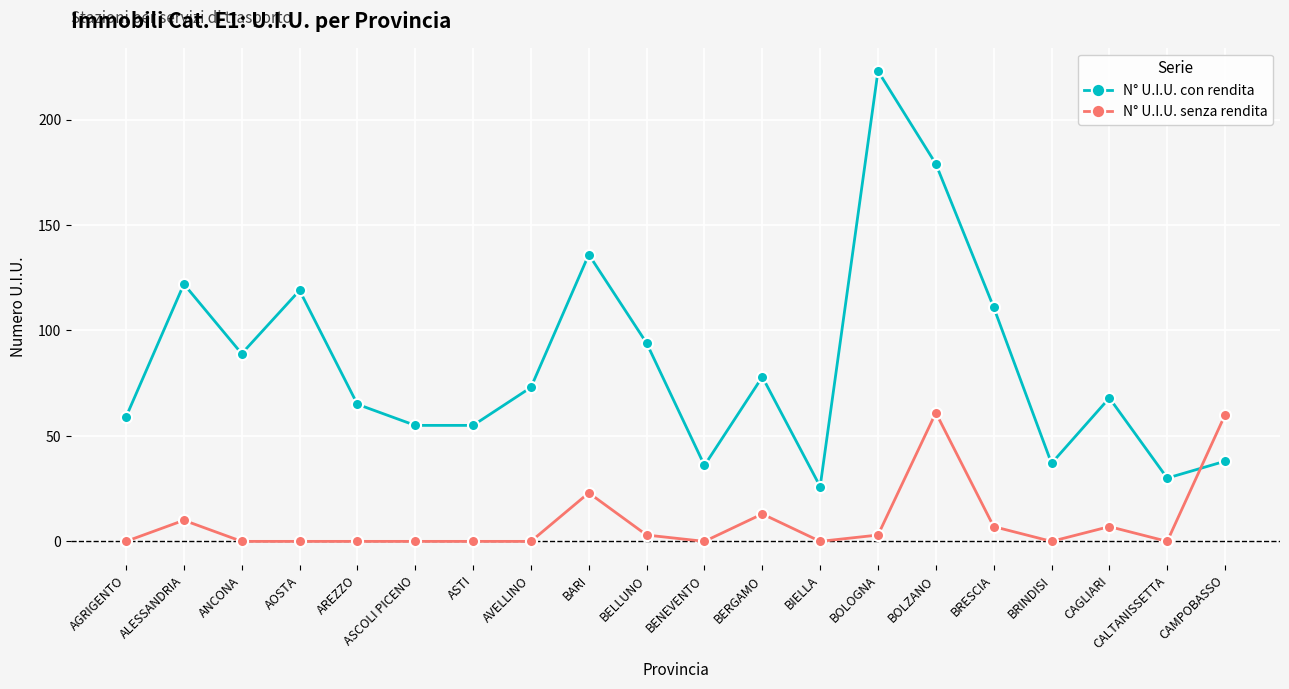

Count the number of data series in this chart.

2